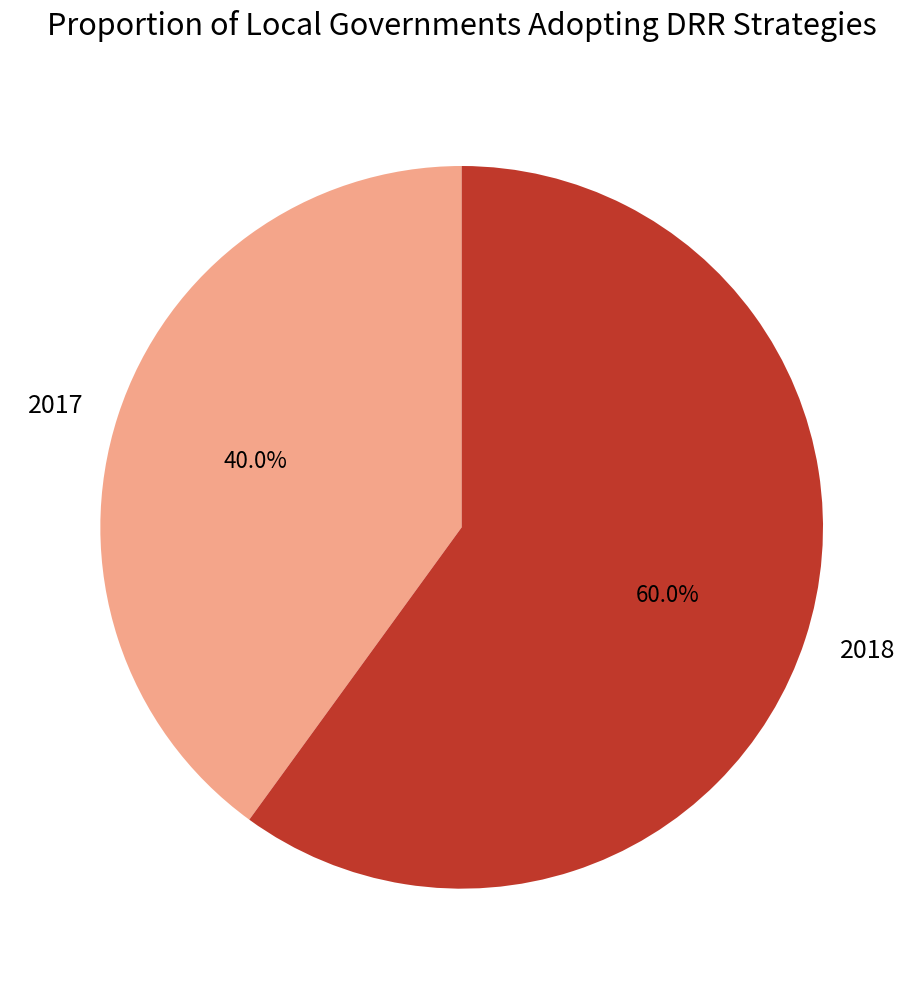

Is the sum of 2017 and 2018 greater than half?

Yes